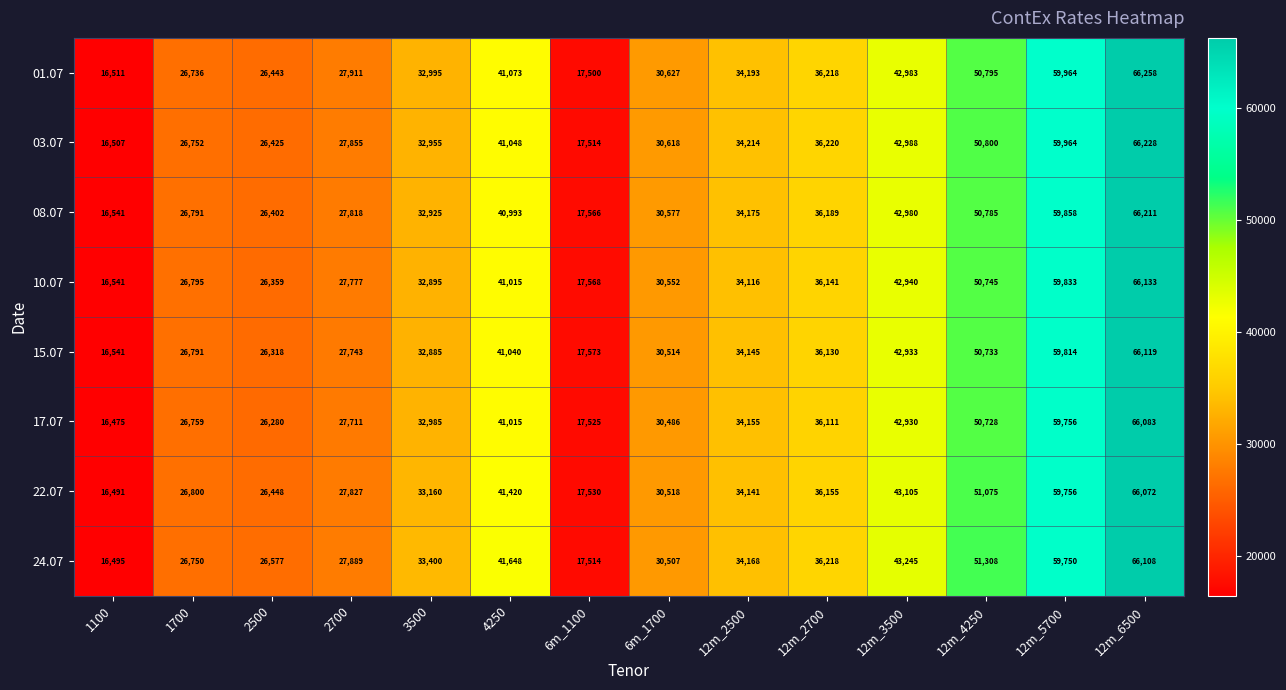

What is the average value of the 22.07 series?

36464